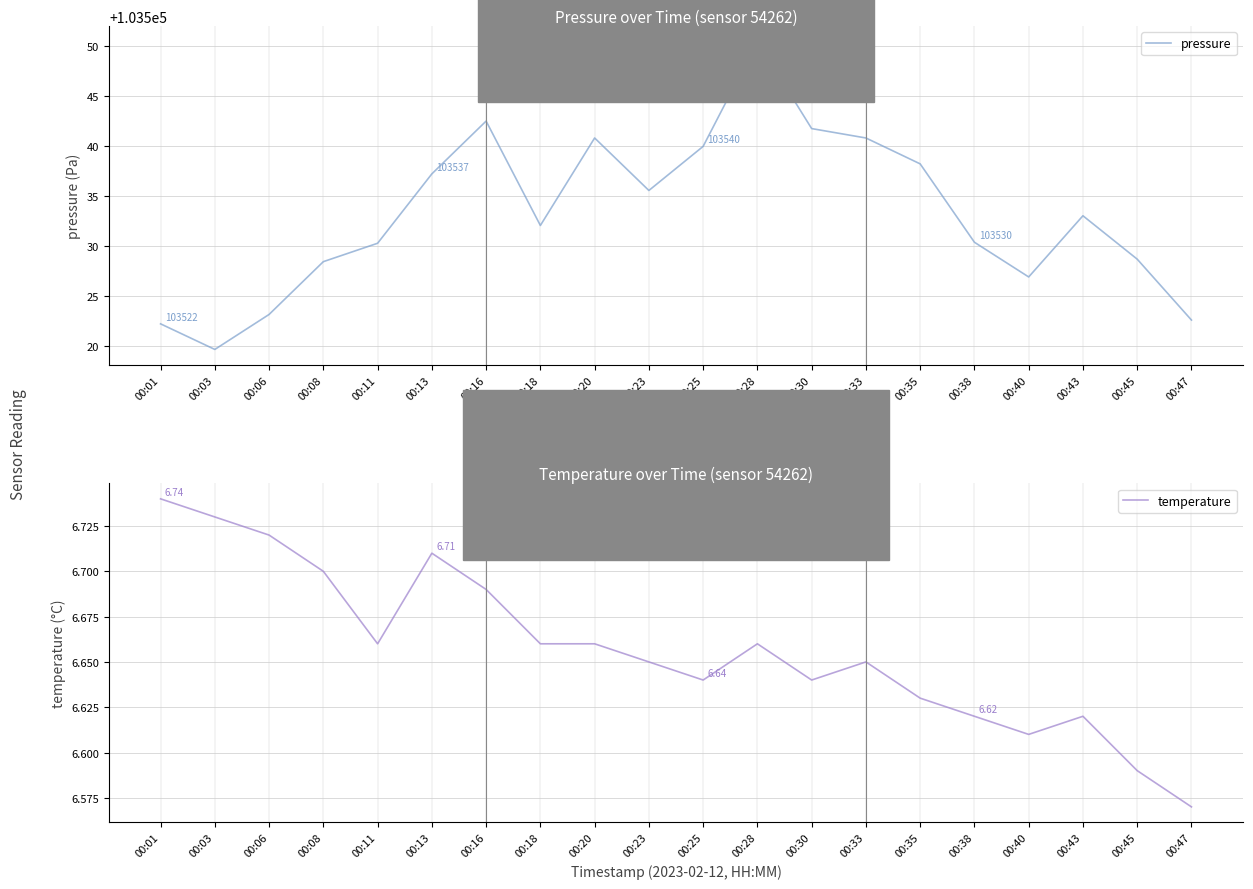

Count the number of categories in the chart.

20